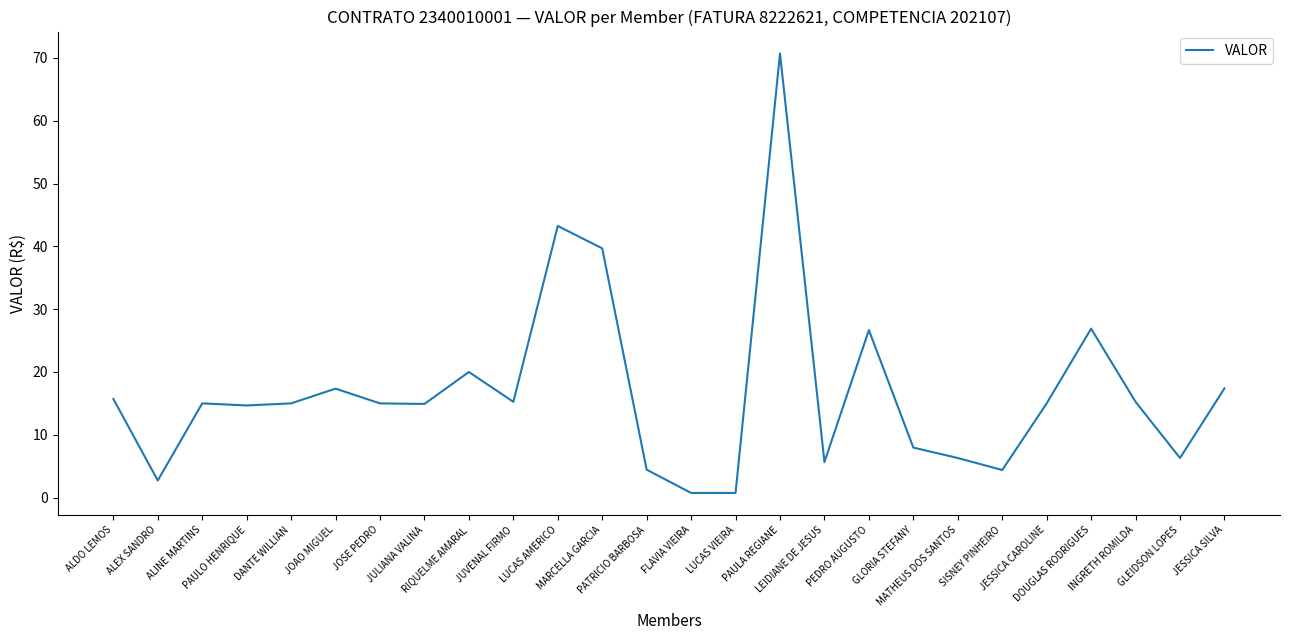

What is the maximum value shown in the chart?

70.7